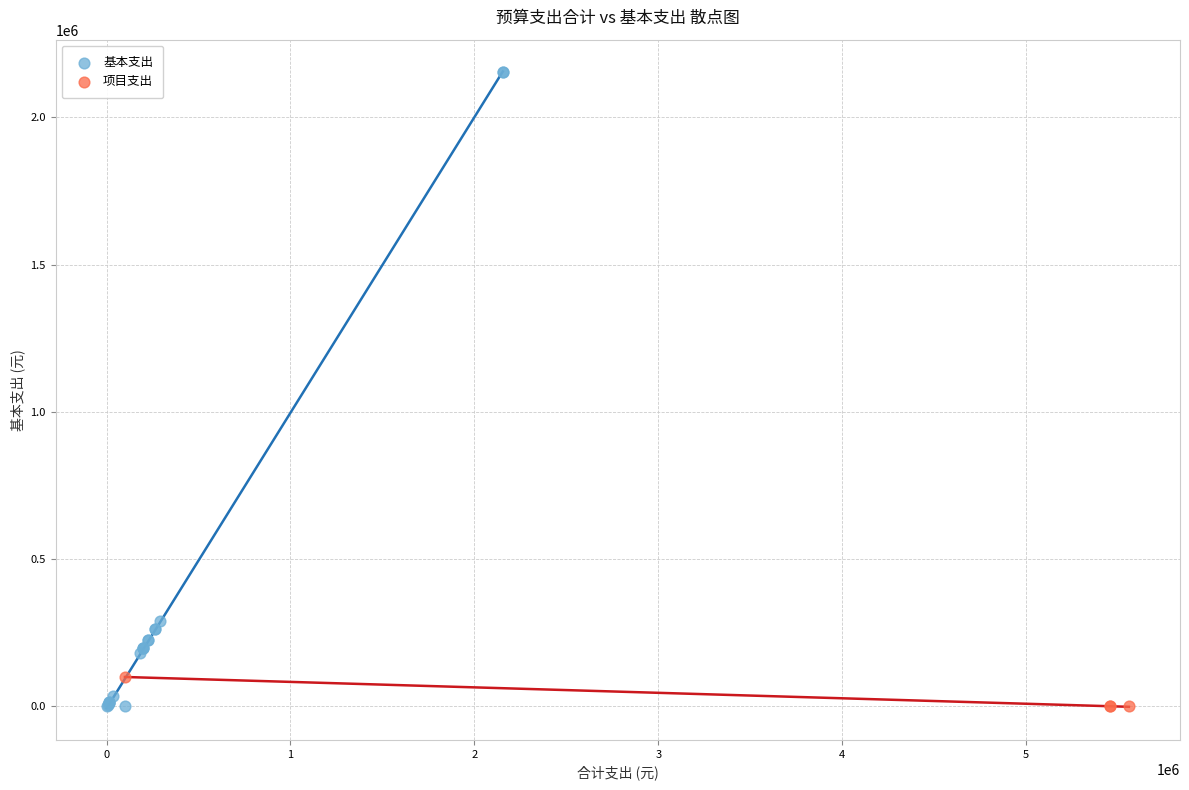

Which series has the largest Y range (max minus min)?

基本支出